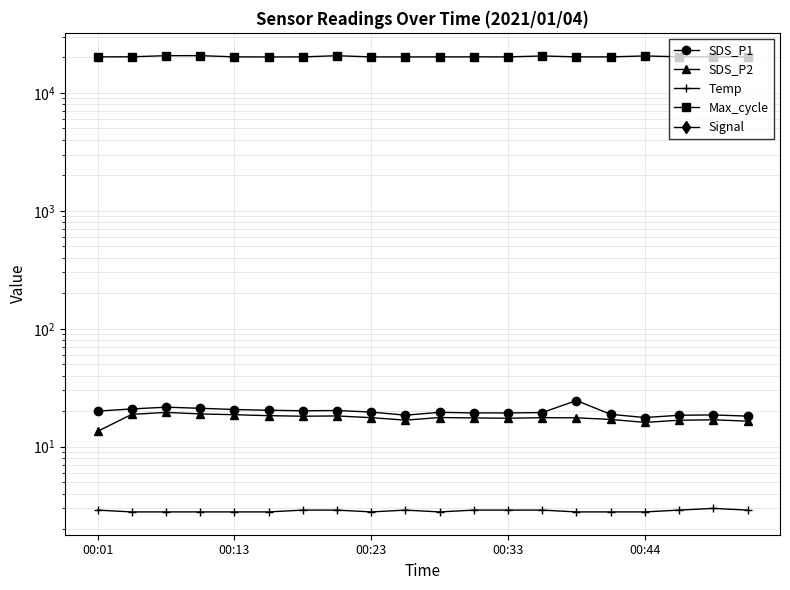

What is the difference between the highest and lowest values at 6?

20263.0